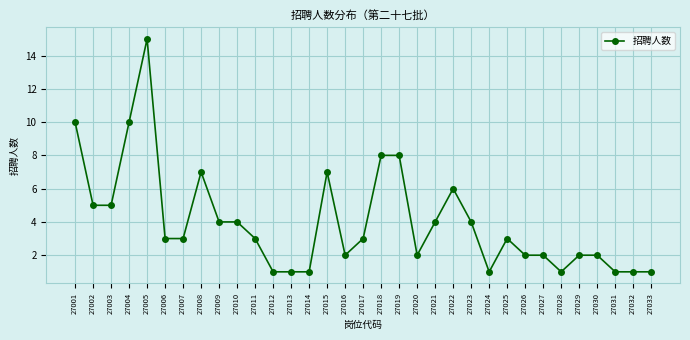

At which category does the data reach its first local peak?

27005